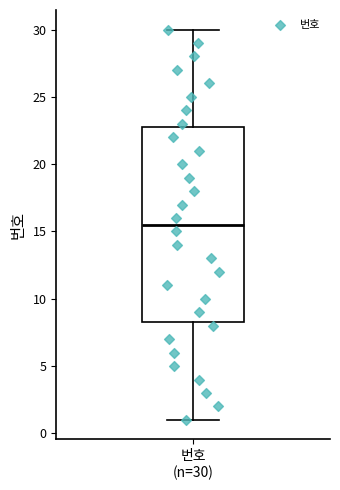

Read this box plot against the y-axis: the position of the median line, the range covered by the box, and the ends of both whiskers. The values are not printed on the chart, so give them approximately, as read against the axis.

median 15.5, box 8.5 to 23.0, whiskers 1.0 to 30.0